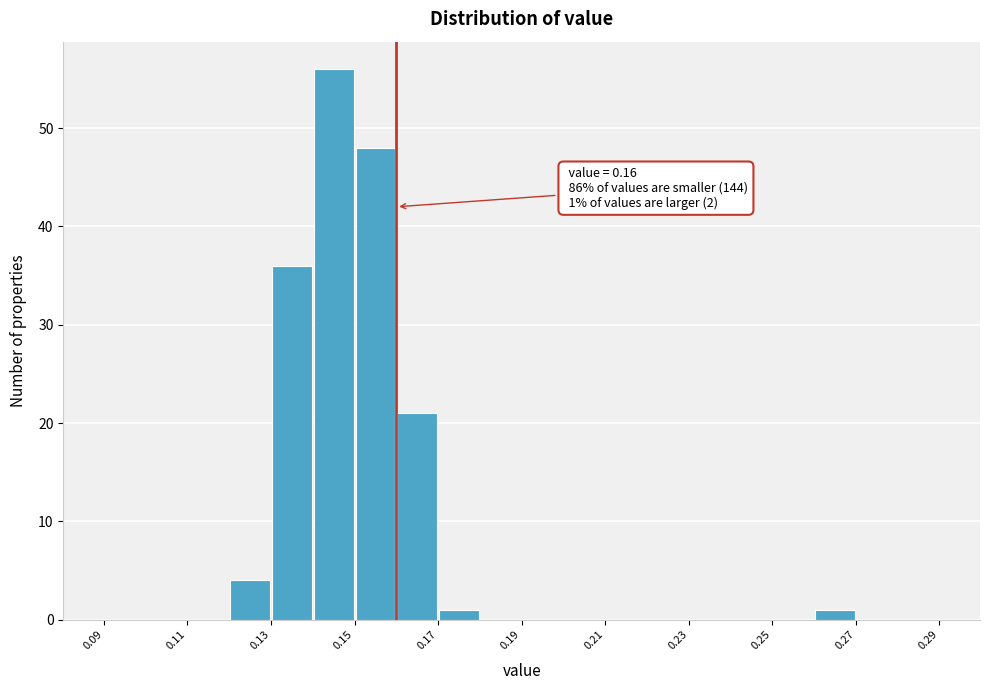

Over which range of the x-axis is the bar tallest?

0.14 to 0.15